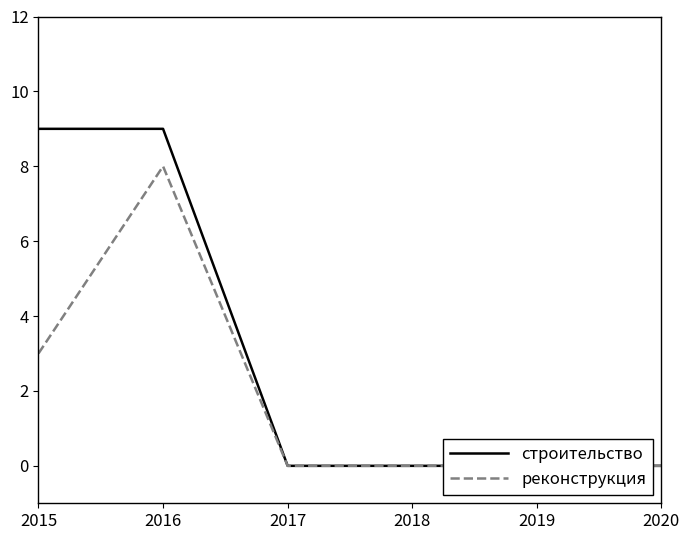

Reading right to left, what are all the values shown in this chart?

строительство: 0	0	0	0	9	9
реконструкция: 0	0	0	0	8	3